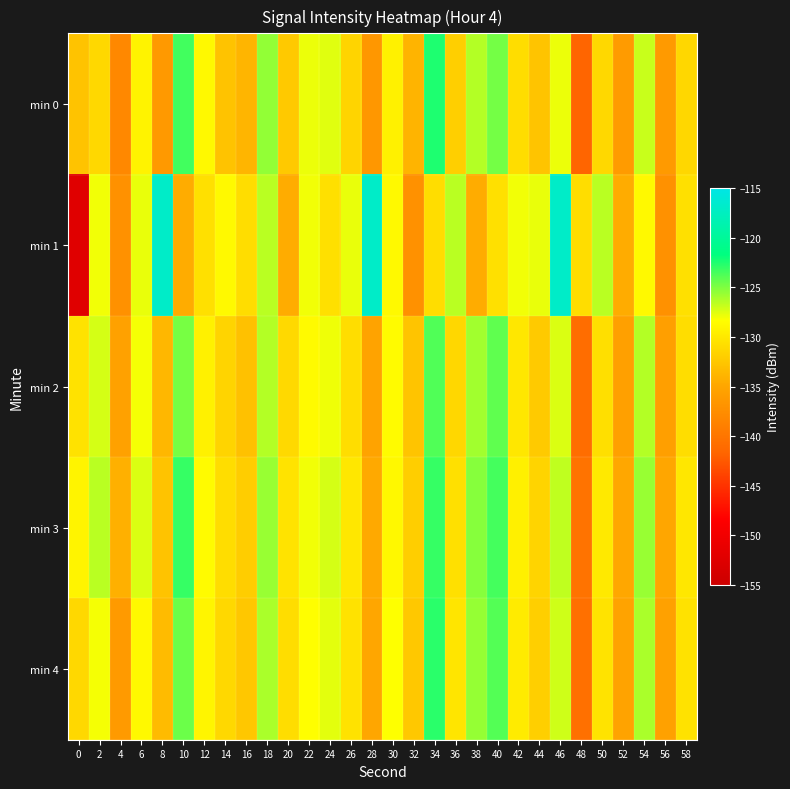

At which category is the sum across all series the highest?

34